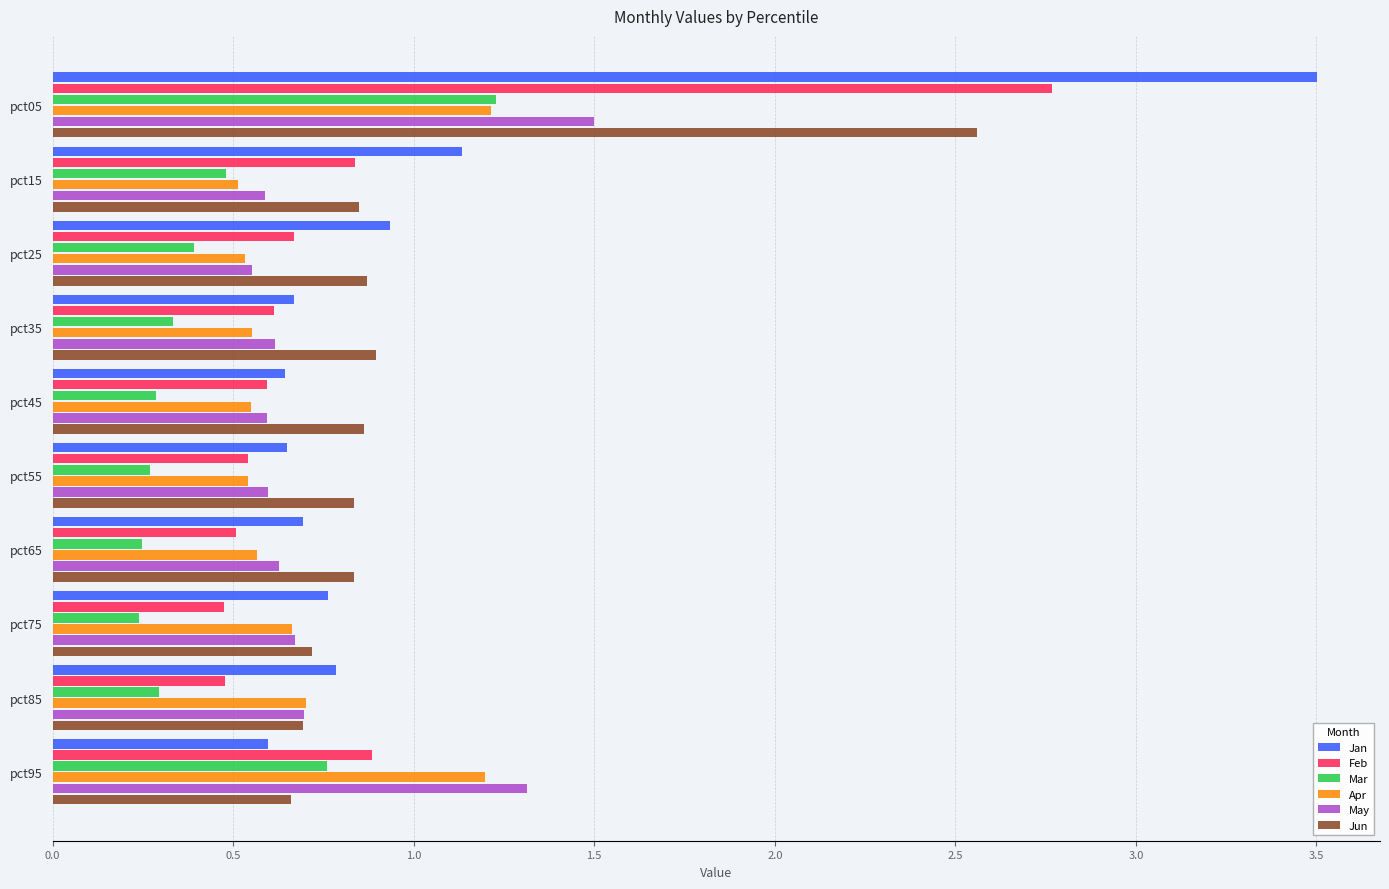

At which category does the chart reach its peak across all series?

pct05